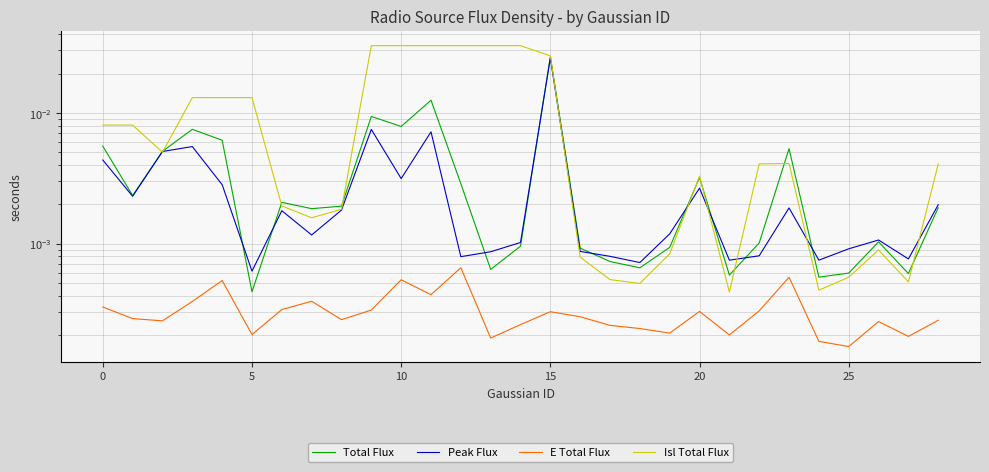

How many interior local valleys does the Isl Total Flux series have?

6